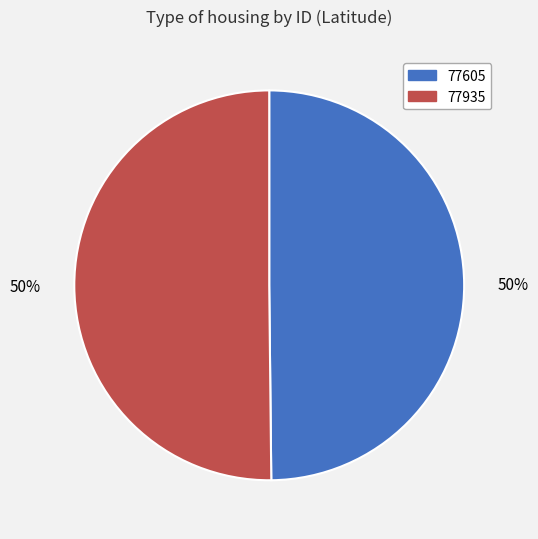

To the nearest percent, what is the average slice percentage?

50%